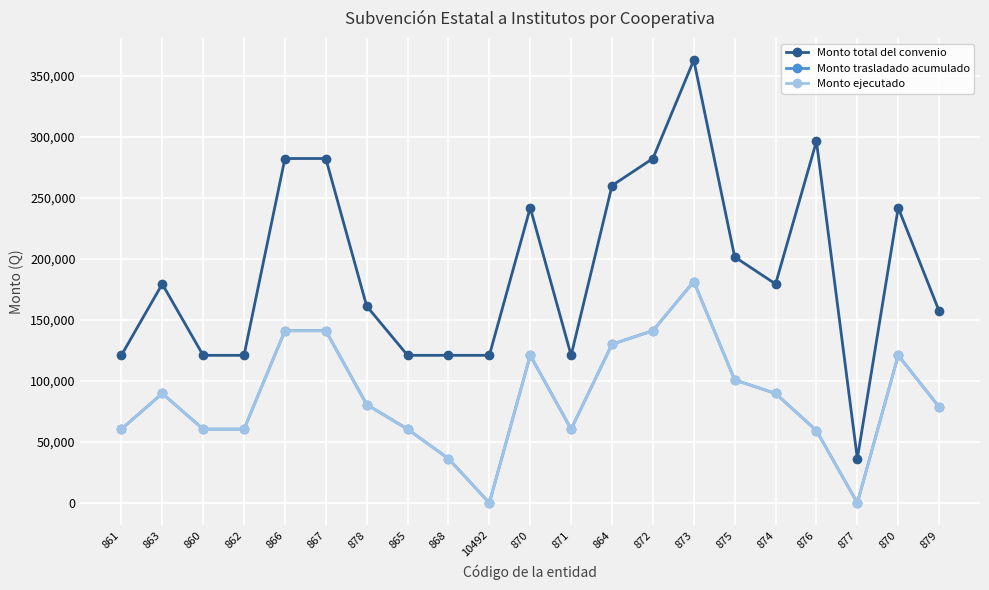

Reading left to right, transcribe all the data shown in this chart.

Monto total del convenio: 120915.0	179357.0	120915.0	120915.0	282135.0	282135.0	161220.0	120915.0	120915.0	120915.0	241830.0	120915.0	259967.0	282135.0	362745.0	201525.0	179357.0	296241.0	36274.0	241830.0	157189.0
Monto trasladado acumulado: 60457.5	89678.5	60457.5	60457.5	141067.5	141067.5	80610.0	60457.5	36274.5	0.0	120915.0	60457.5	129983.5	141067.5	181372.5	100762.5	89678.5	59248.2	0.0	120915.0	78594.5
Monto ejecutado: 60457.5	89678.5	60457.5	60457.5	141067.5	141067.5	80610.0	60457.5	36274.5	0.0	120915.0	60457.5	129983.5	141067.5	181372.5	100762.5	89678.5	59248.2	0.0	120915.0	78594.5